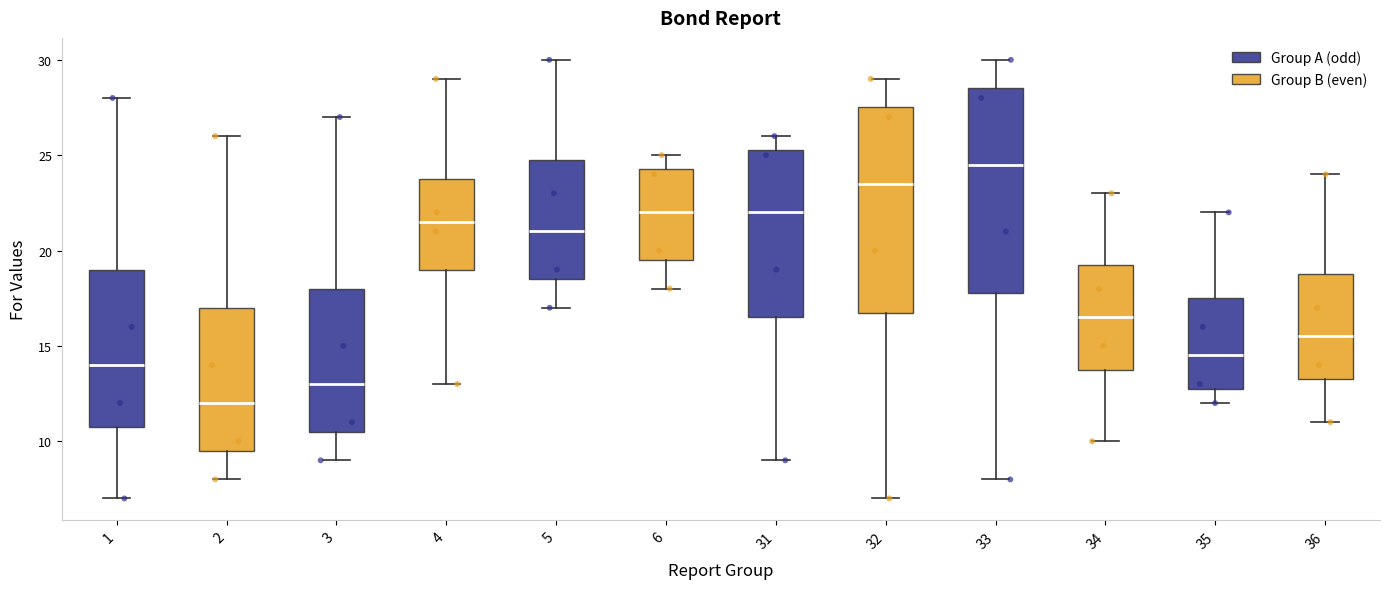

Where is the lower edge of the box at x = 36 on the y-axis? The values are not printed on the chart, so give them approximately, as read against the axis.

13.5